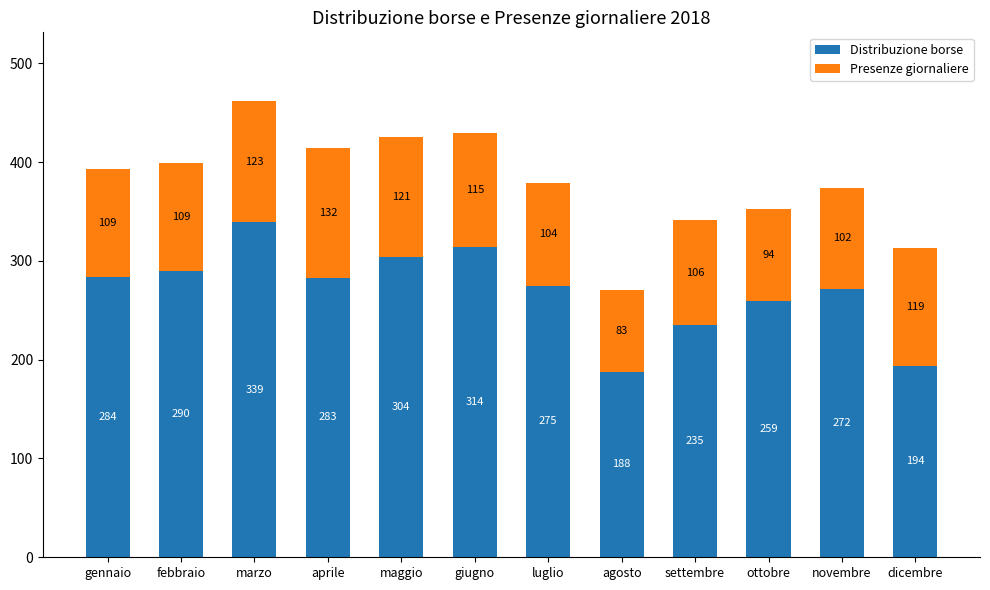

What is the total value across all series at dicembre?

313.0